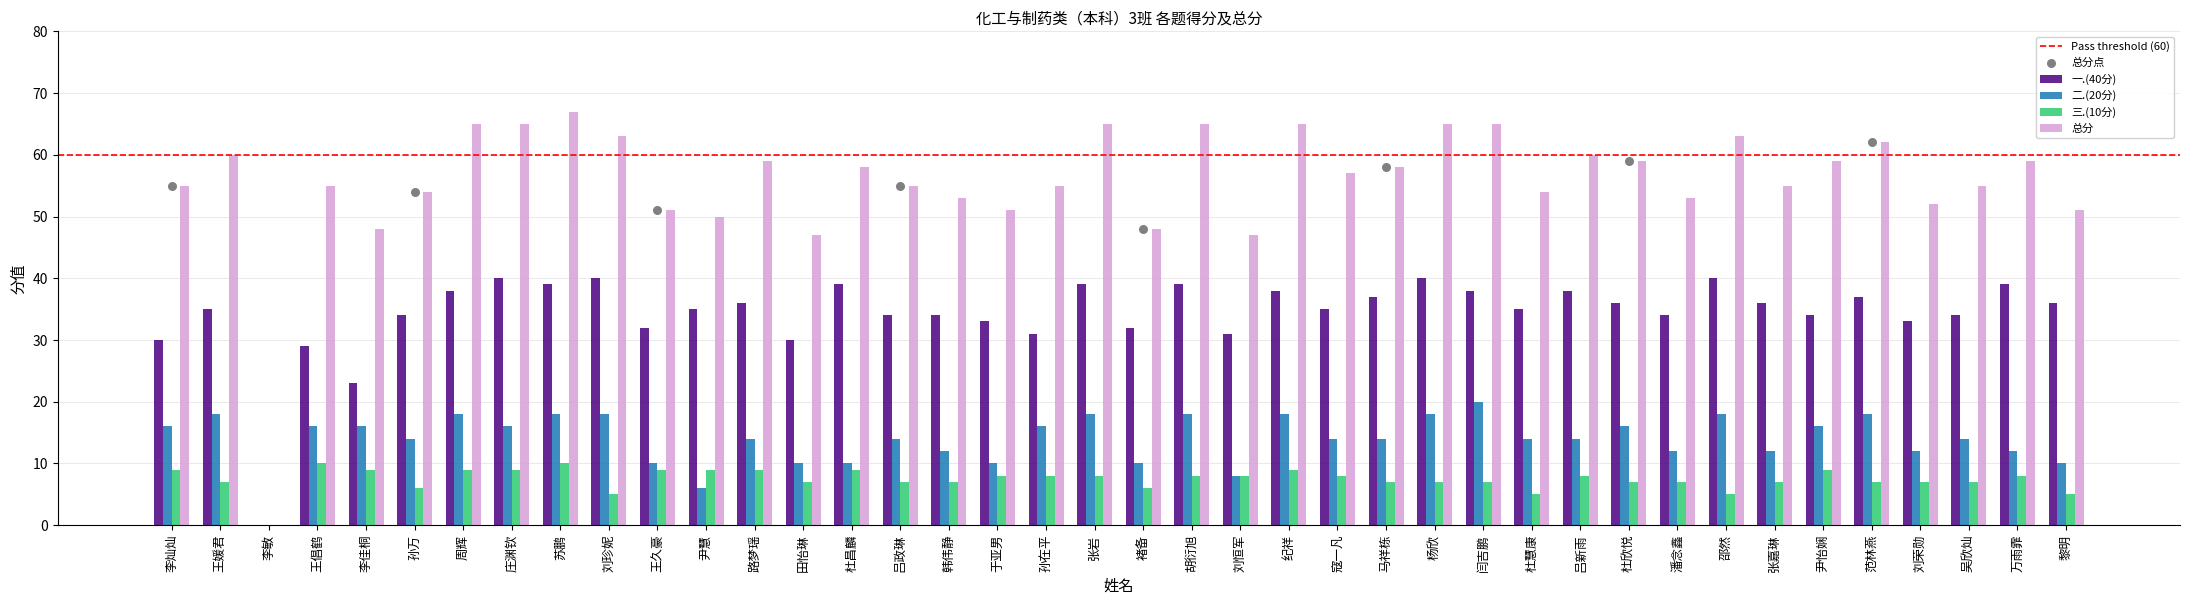

Which series has the largest Y range (max minus min)?

总分